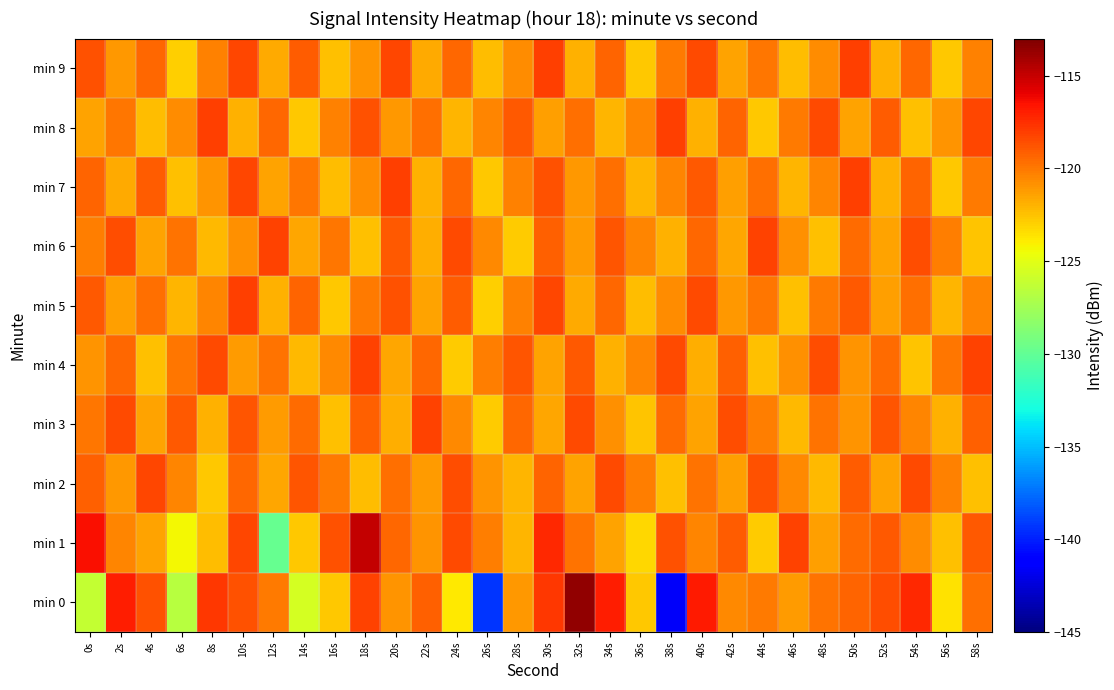

Rank the series at 58s from highest to lowest value.

min 4, min 8, min 1, min 3, min 0, min 7, min 9, min 5, min 2, min 6